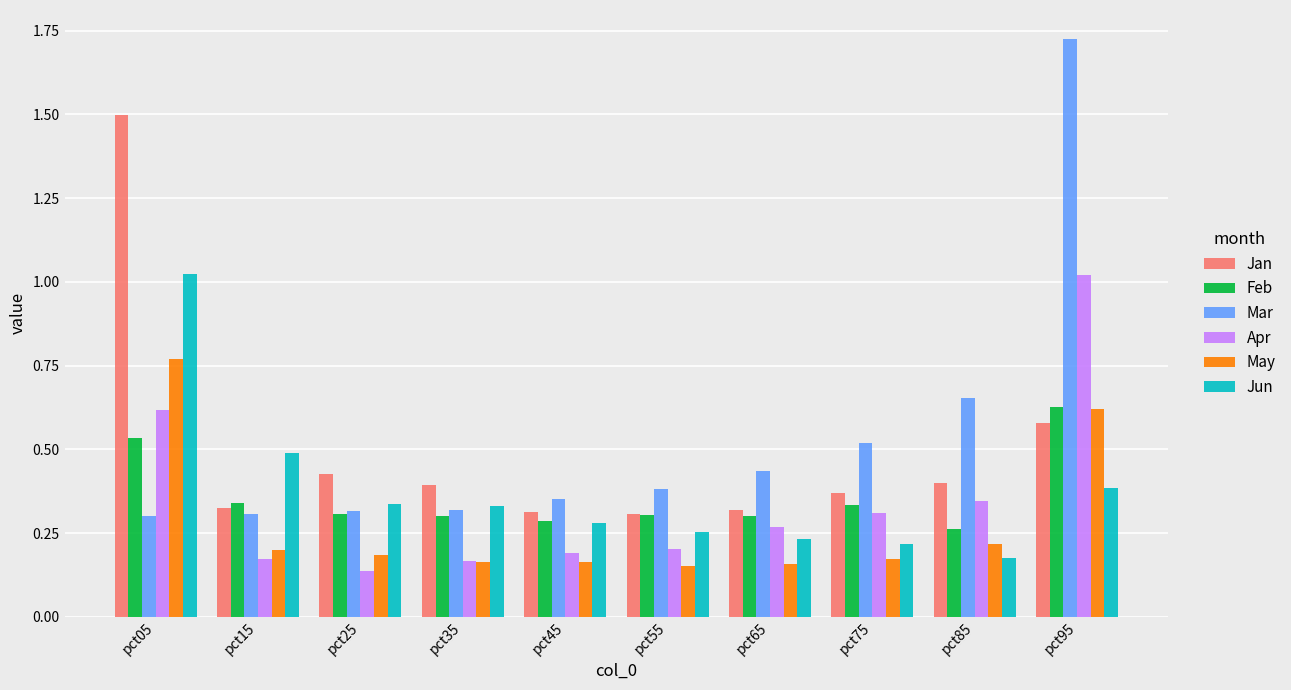

Which series has the widest spread of values?

Mar